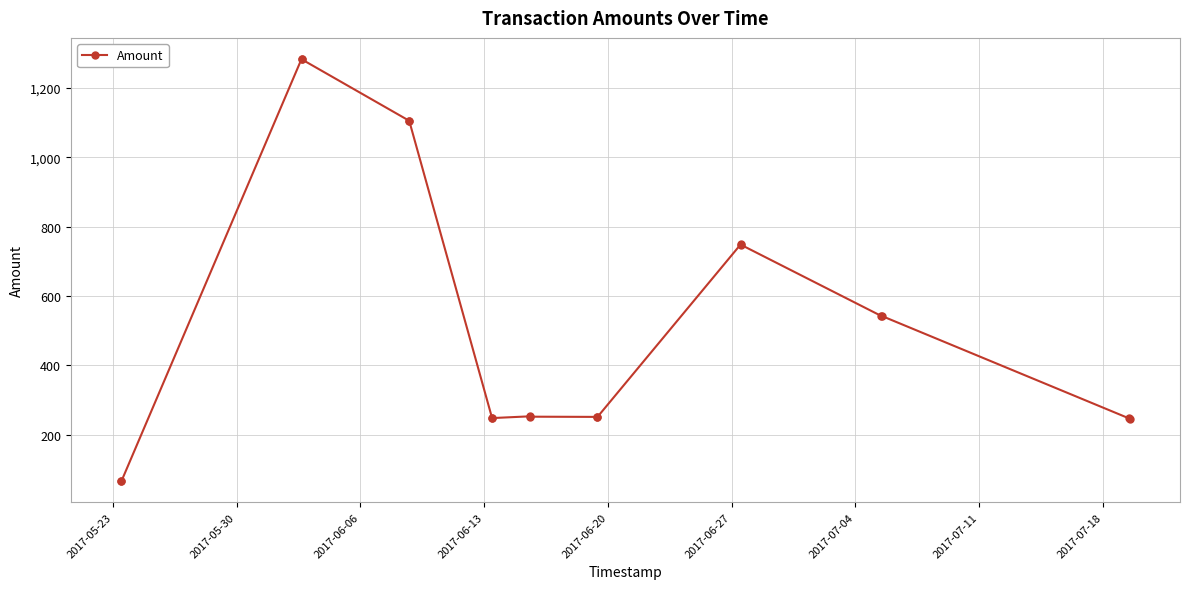

What is the difference between the maximum and minimum values?

1218.0